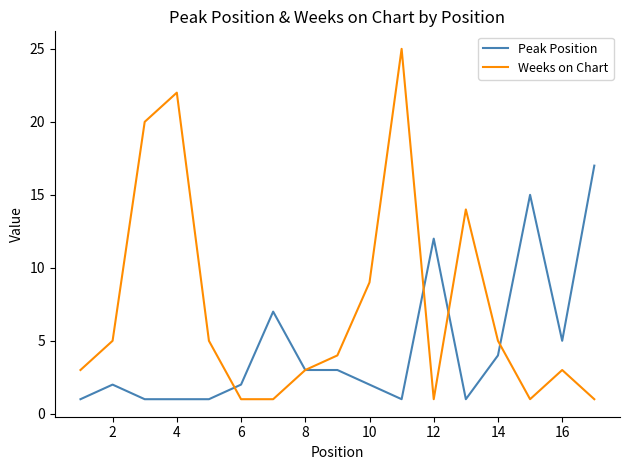

What is the sum of all Peak Position values?

78